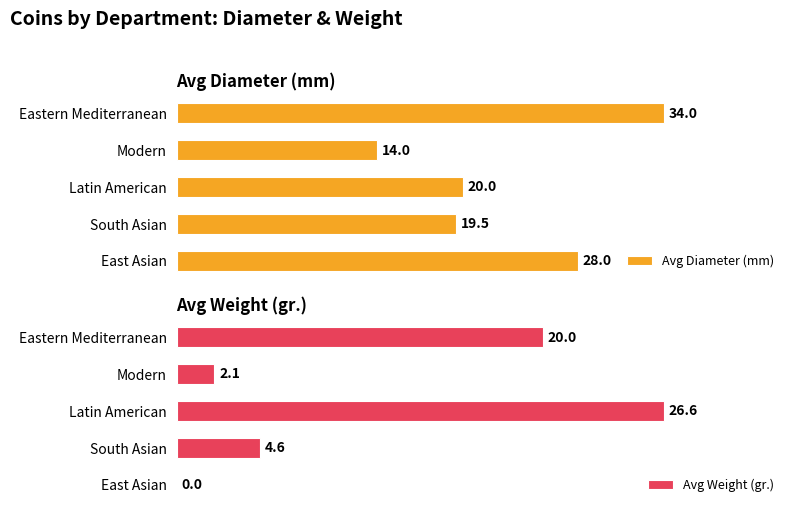

At which label is Avg Weight (gr.) closest to 13?

Eastern Mediterranean